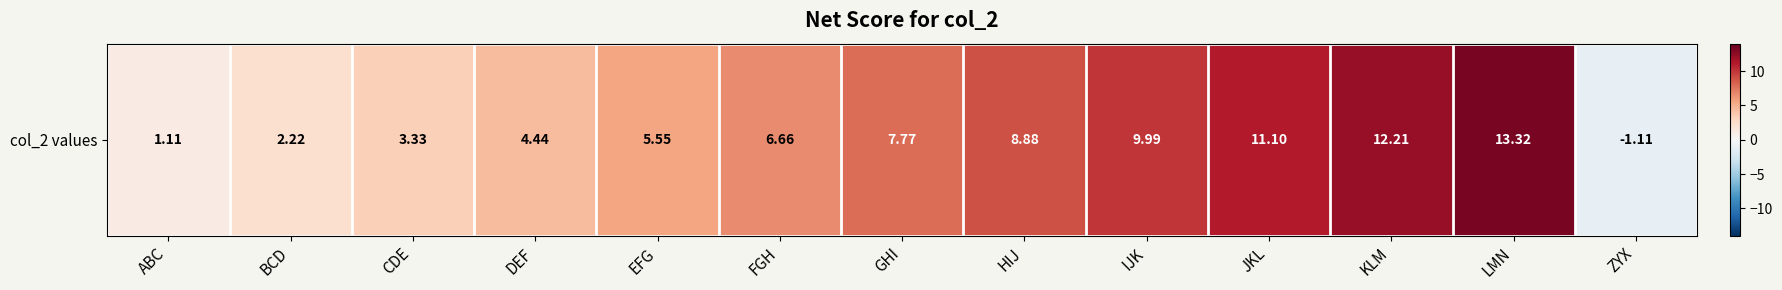

What is the maximum value shown in the chart?

13.3